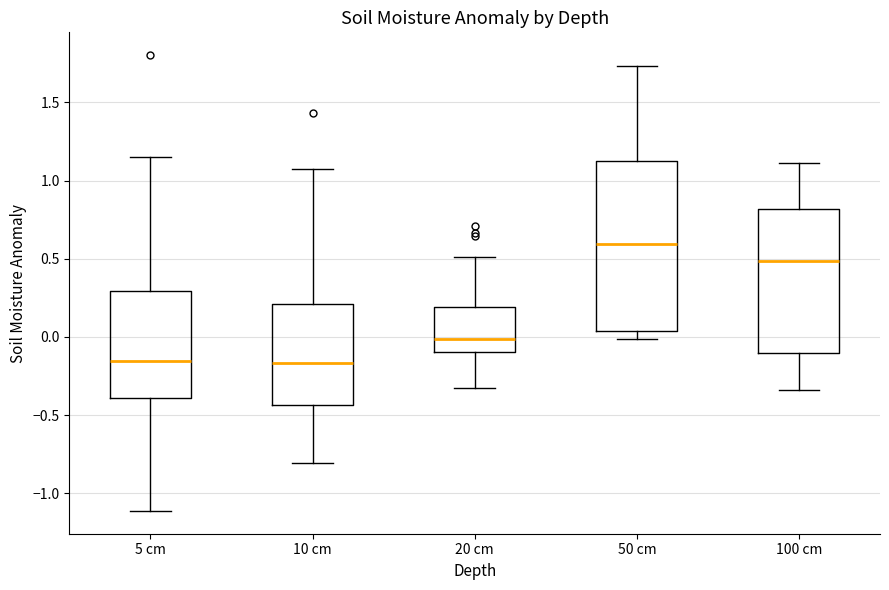

Comparing the boxes themselves (not the whiskers), which one is the tallest?

50 cm